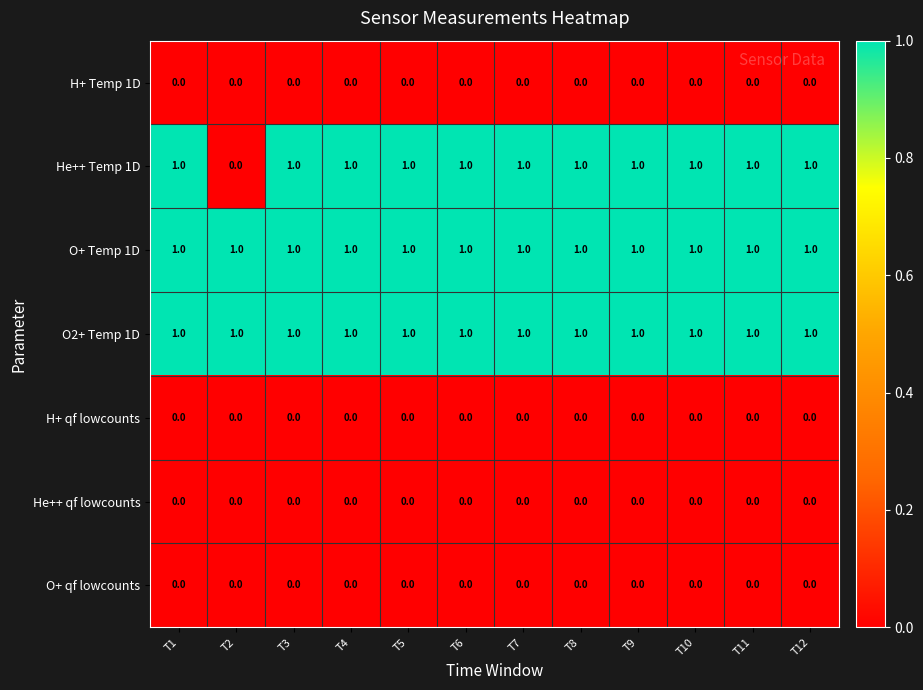

Which series has the widest spread of values?

He++ Temp 1D